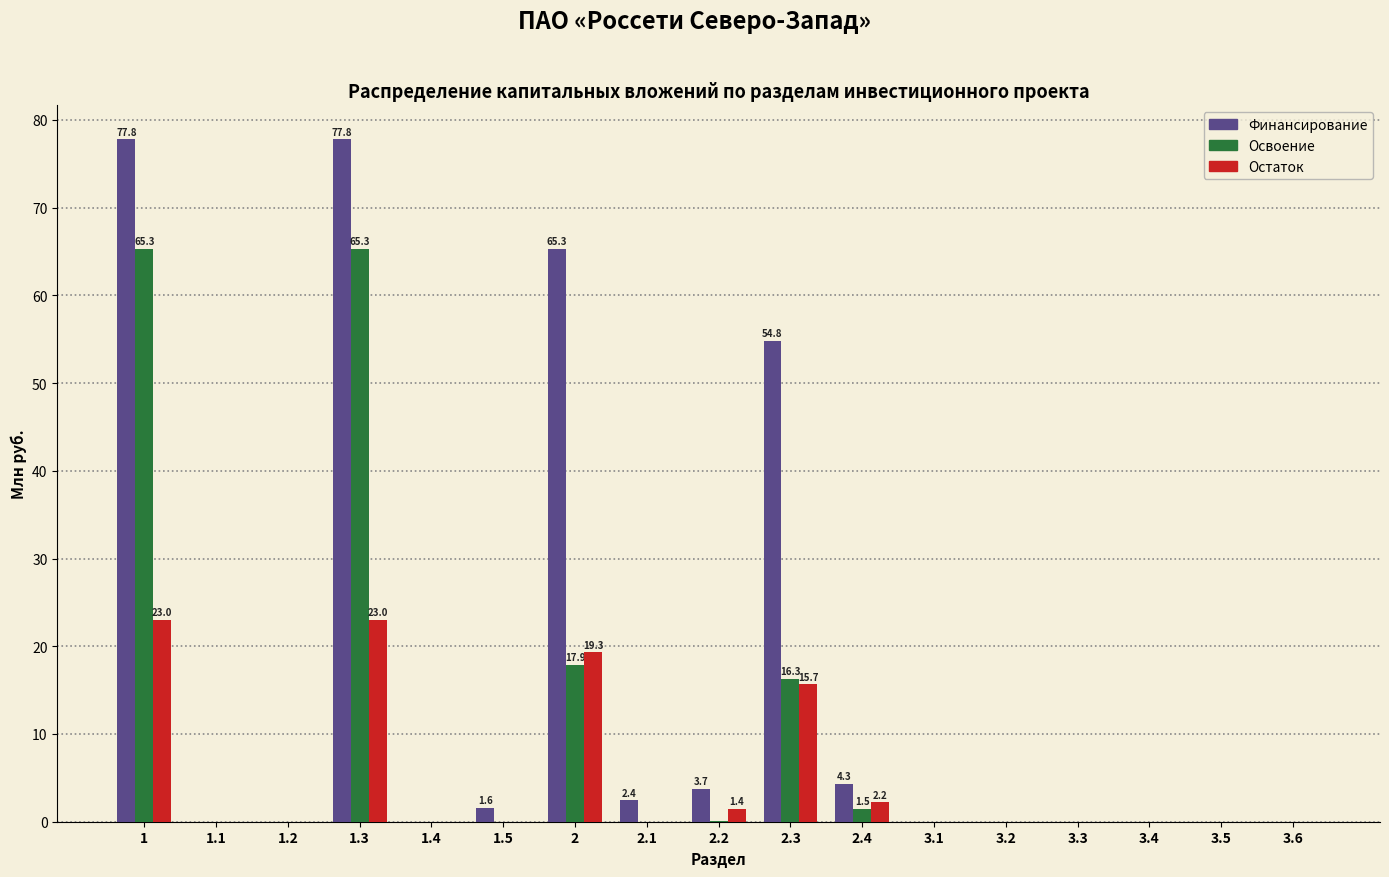

What is the maximum value shown in the chart?

77.8